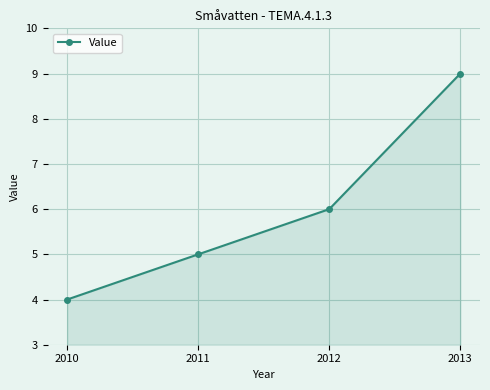

What is the smallest value displayed?

4